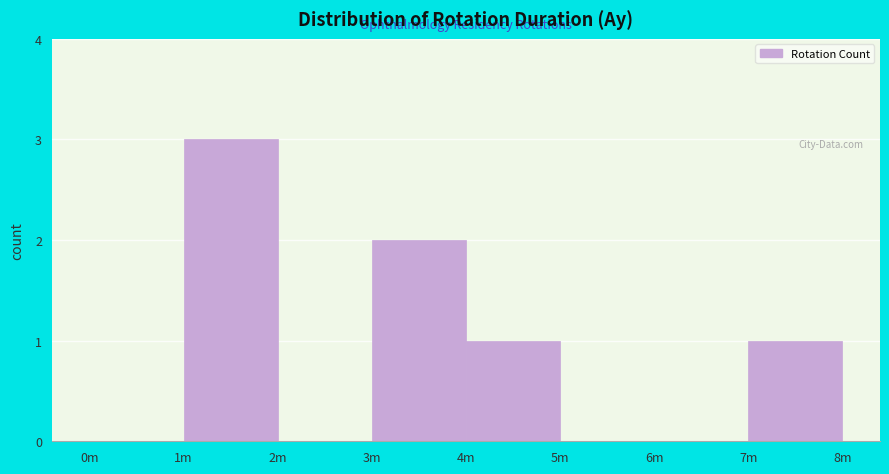

Reading left to right, extract all data points from this chart.

0m=0	1m=3	2m=0	3m=2	4m=1	5m=0	6m=0	7m=1